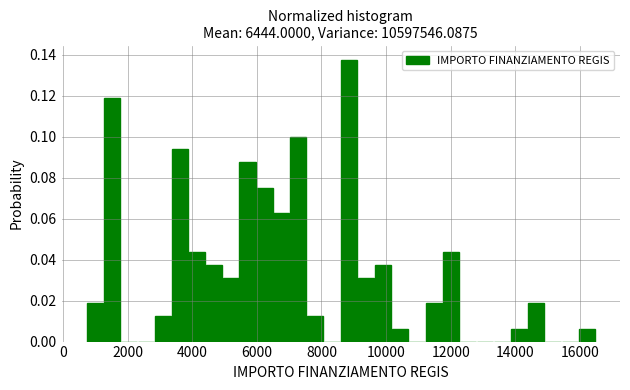

Read against the x-axis, roughly where is the centre of the tallest bar?

8800